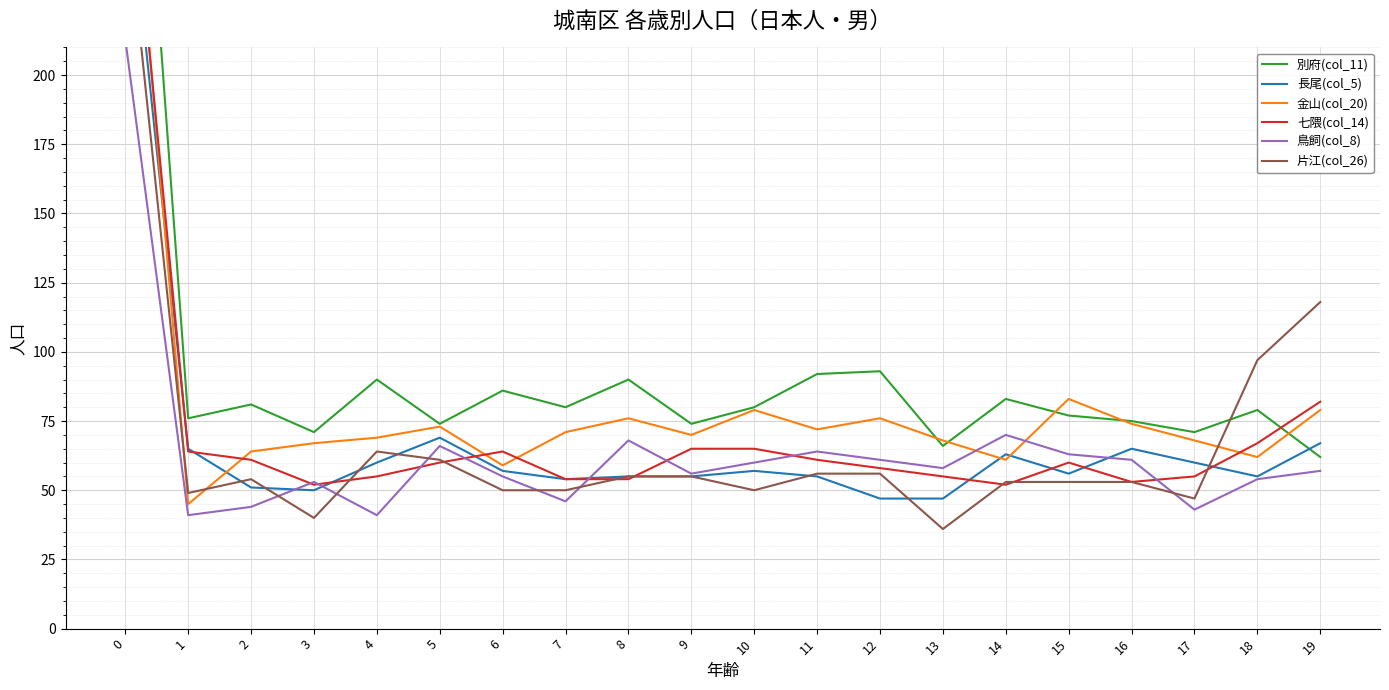

How many interior local valleys does the 金山(col_20) series have?

6